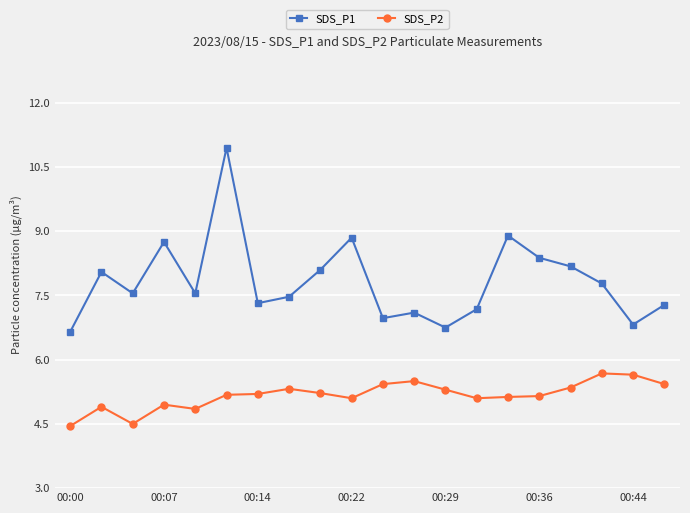

What is the smallest value displayed?

4.5